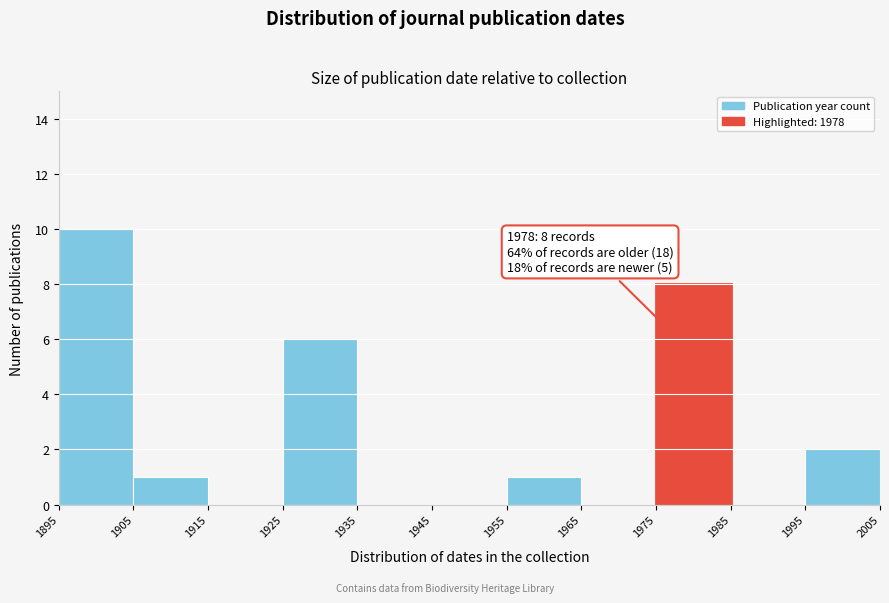

Over which range of the x-axis is the bar tallest?

1895 to 1905